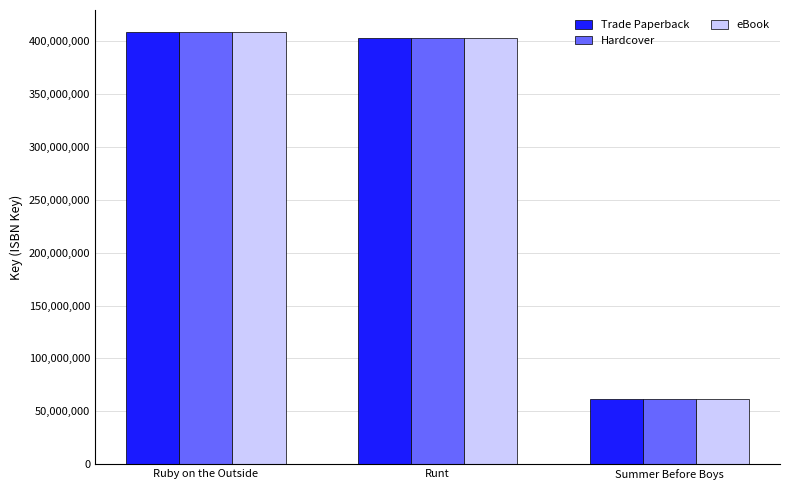

At which category does the chart reach its peak across all series?

Ruby on the Outside